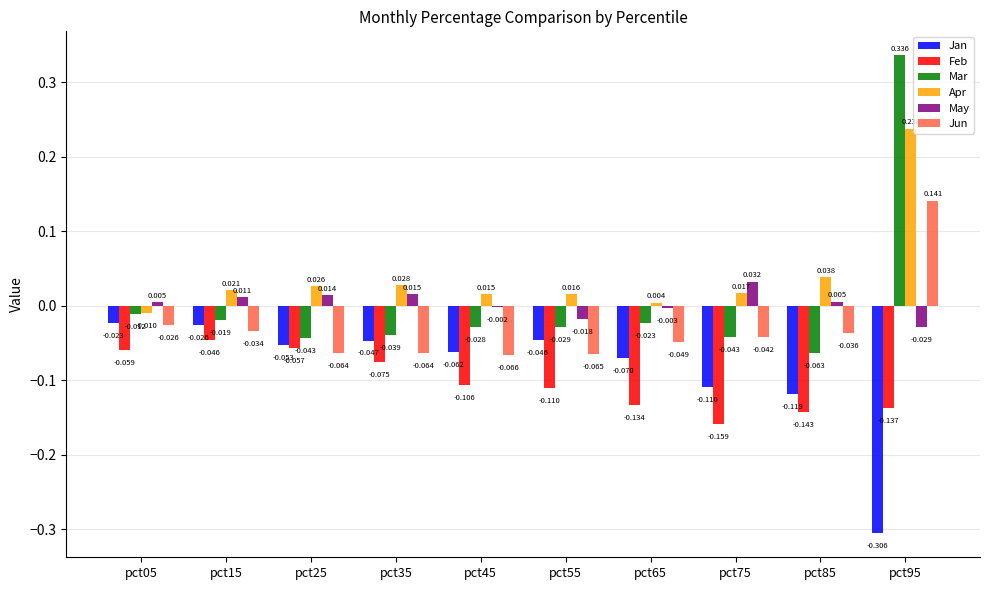

At pct75, list the series in order from largest to smallest.

May, Apr, Jun, Mar, Jan, Feb